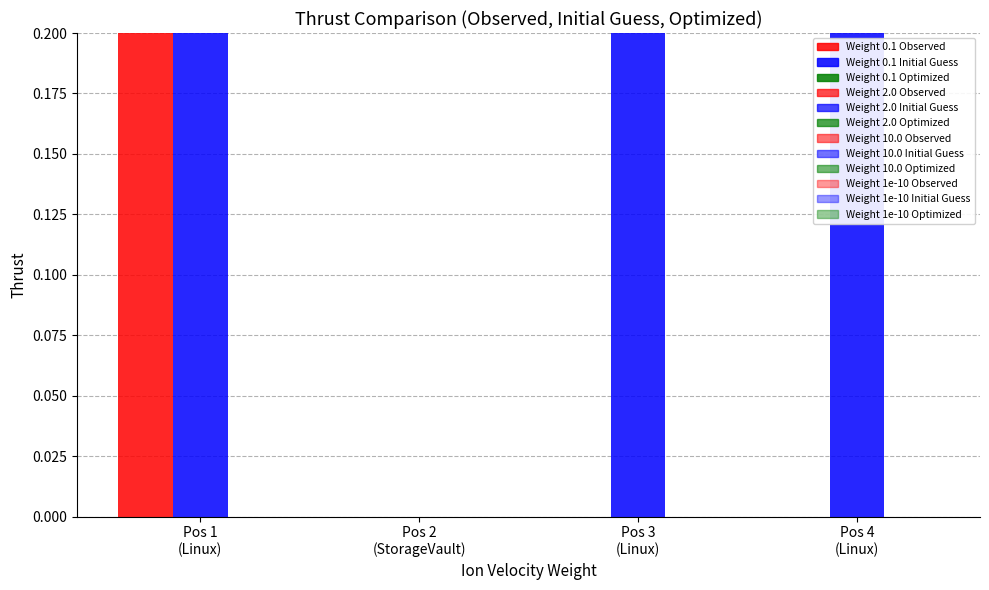

What is the total value across all series at Pos 4
(Linux)?

0.8